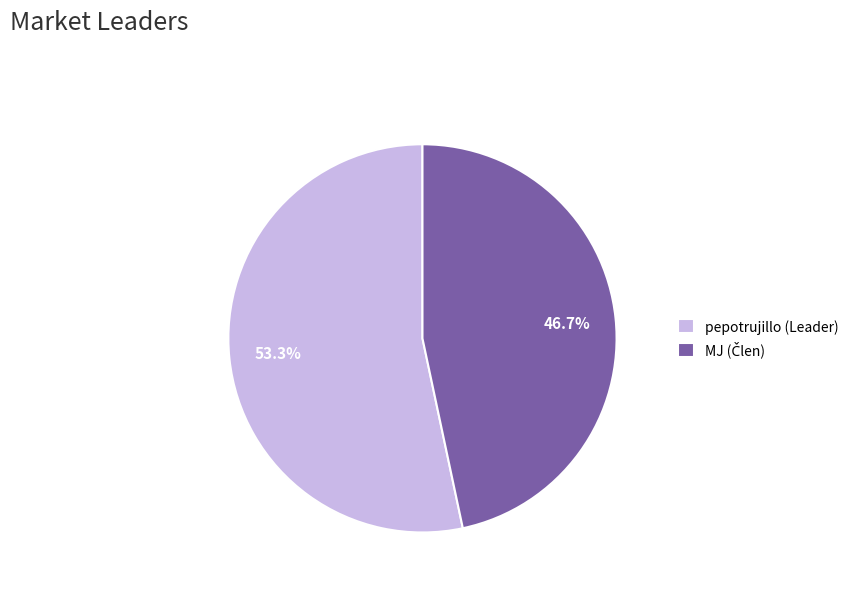

The pepotrujillo (Leader) slice represents 53% of the pie. True or false?

True